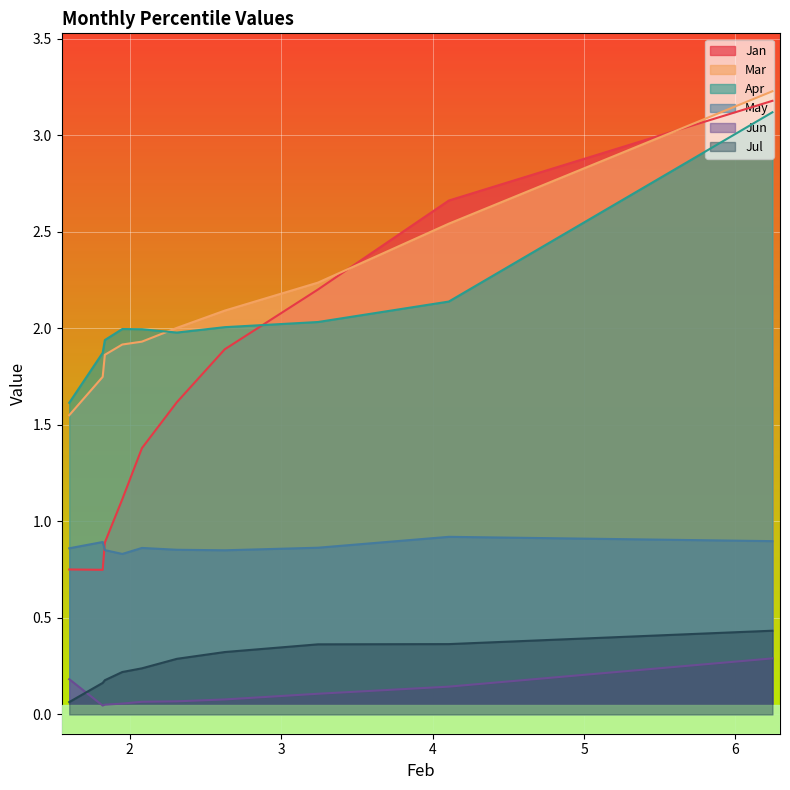

How many categories are shown in the chart?

10